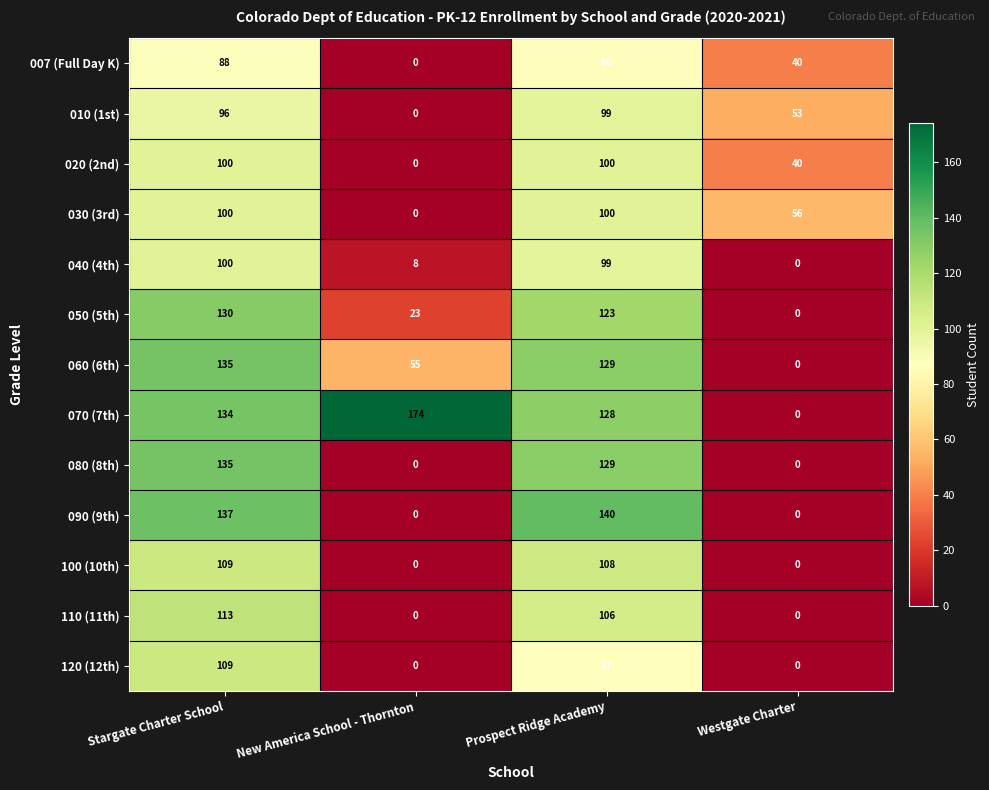

True or false: 007 (Full Day K) has a value of 0 at New America School - Thornton.

True